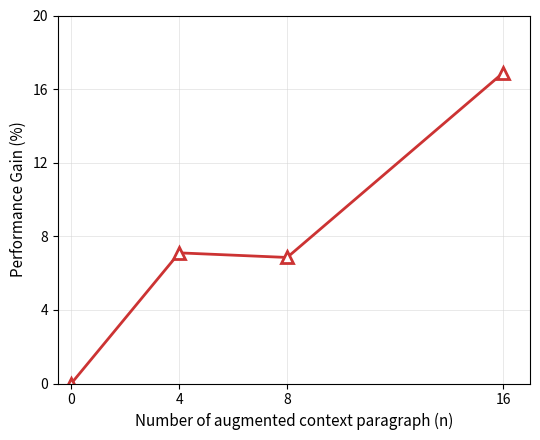

The value at 8 is 3.5. True or false?

False